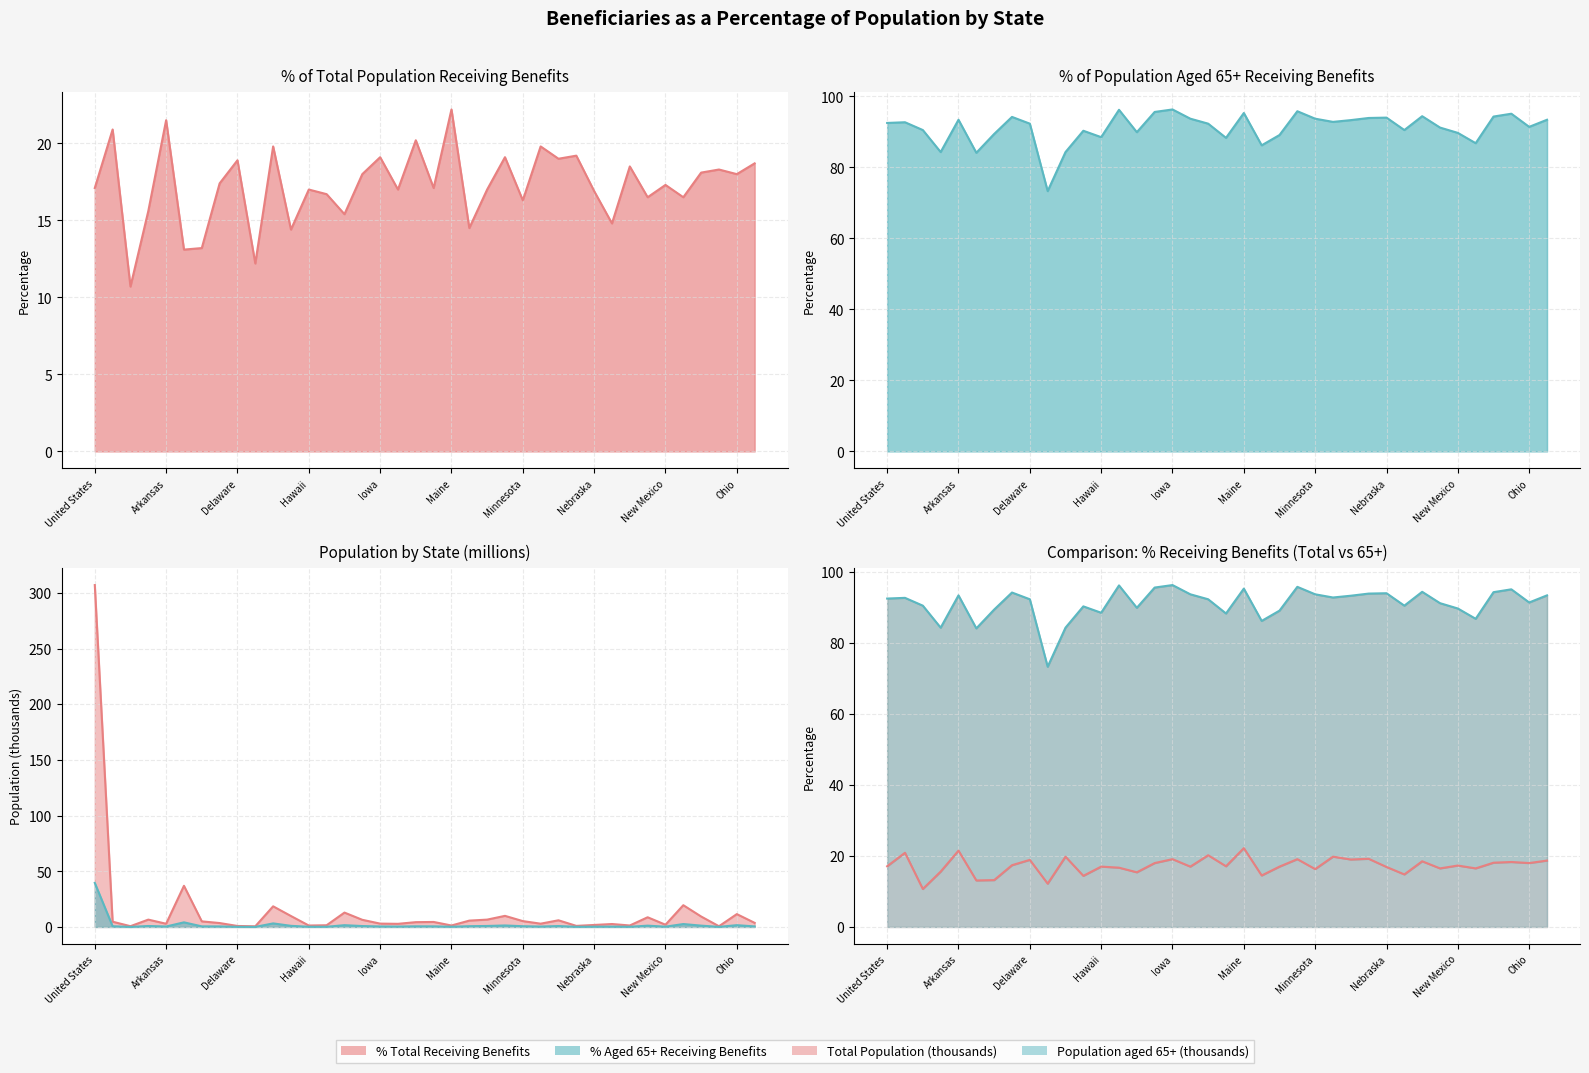

How many values in the % Total Receiving Benefits series are below 17?

14